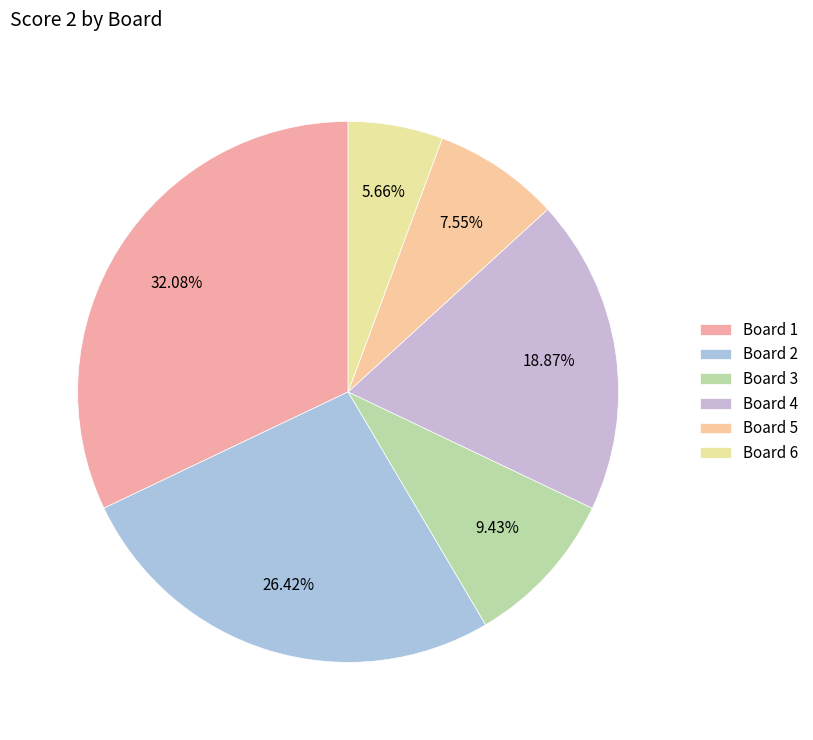

What is the ratio of the value at Board 2 to the value at Board 1?

0.8